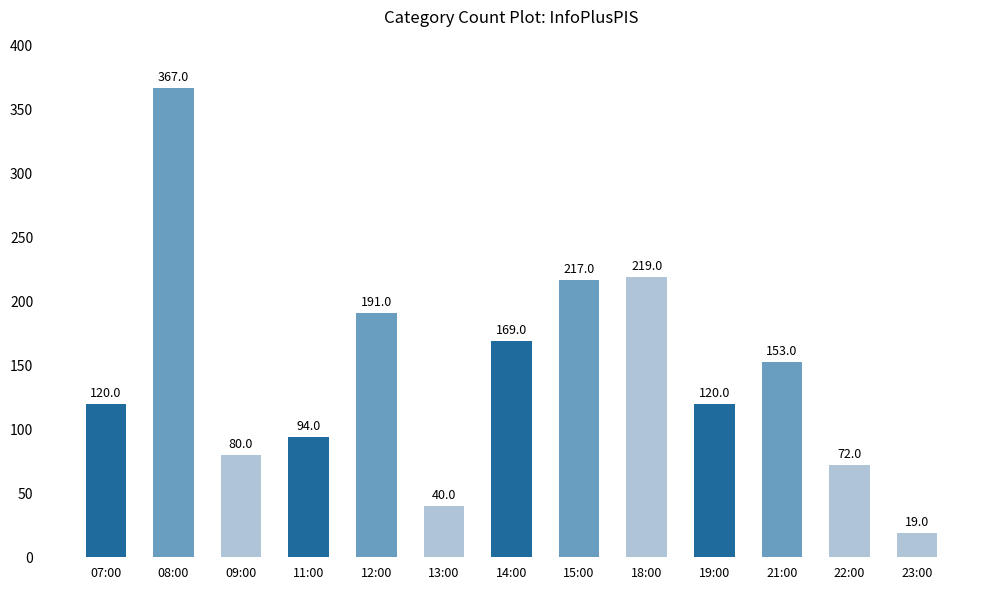

Are the bars horizontal?

No